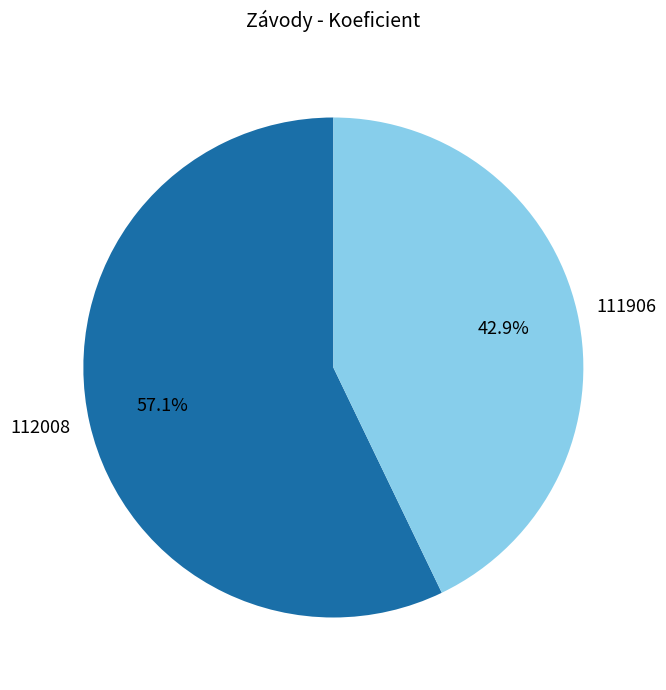

How many segments does this pie chart have?

2